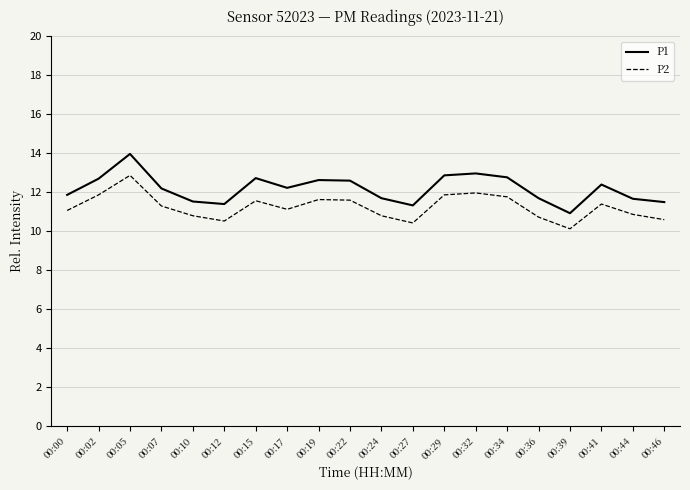

What is the total value across all series at 00:36?

22.4